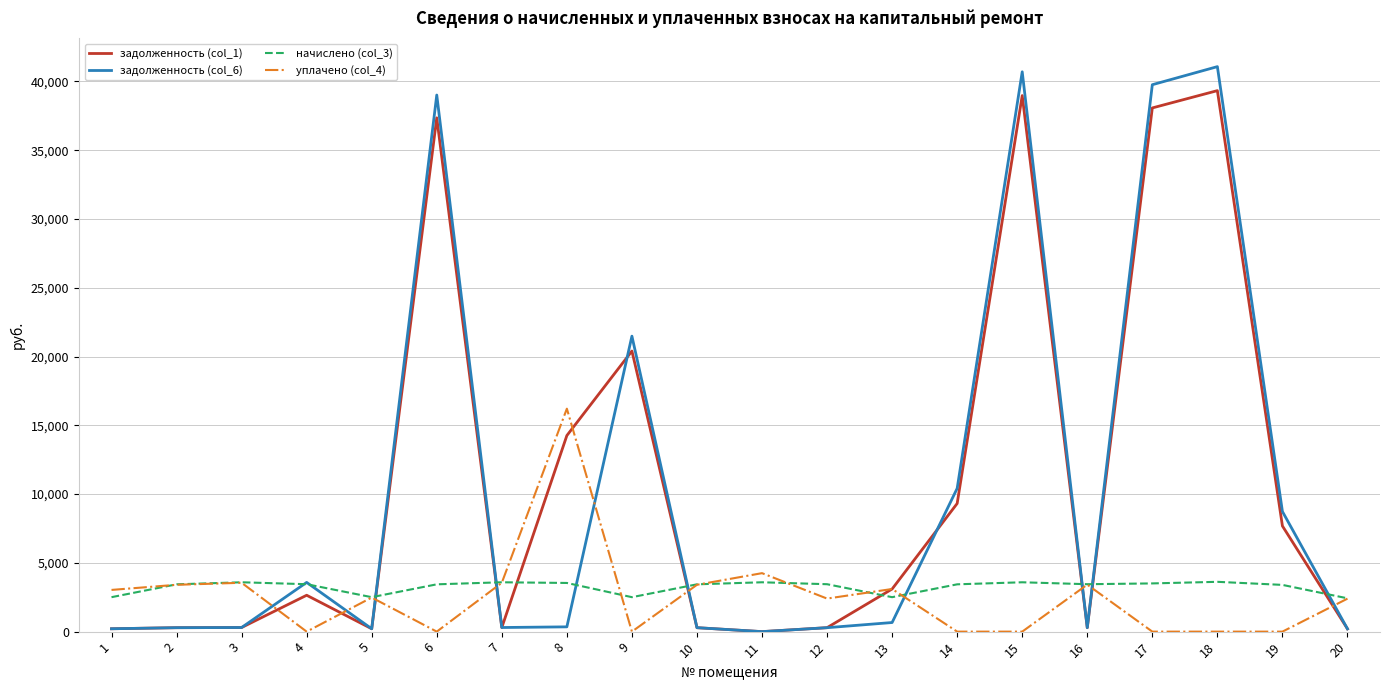

Which series has the largest range (max minus min)?

задолженность (col_6)